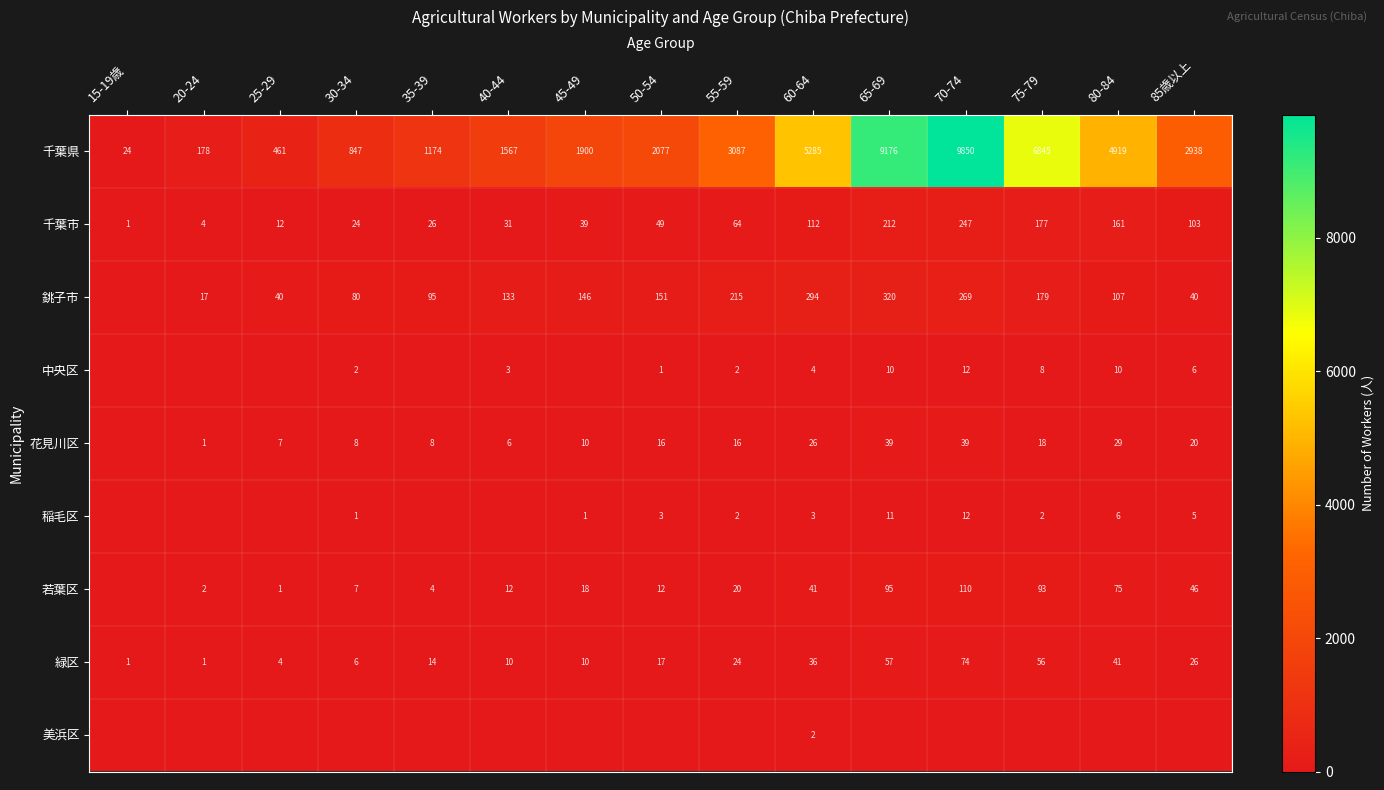

What is the lowest value of the 千葉市 series?

1